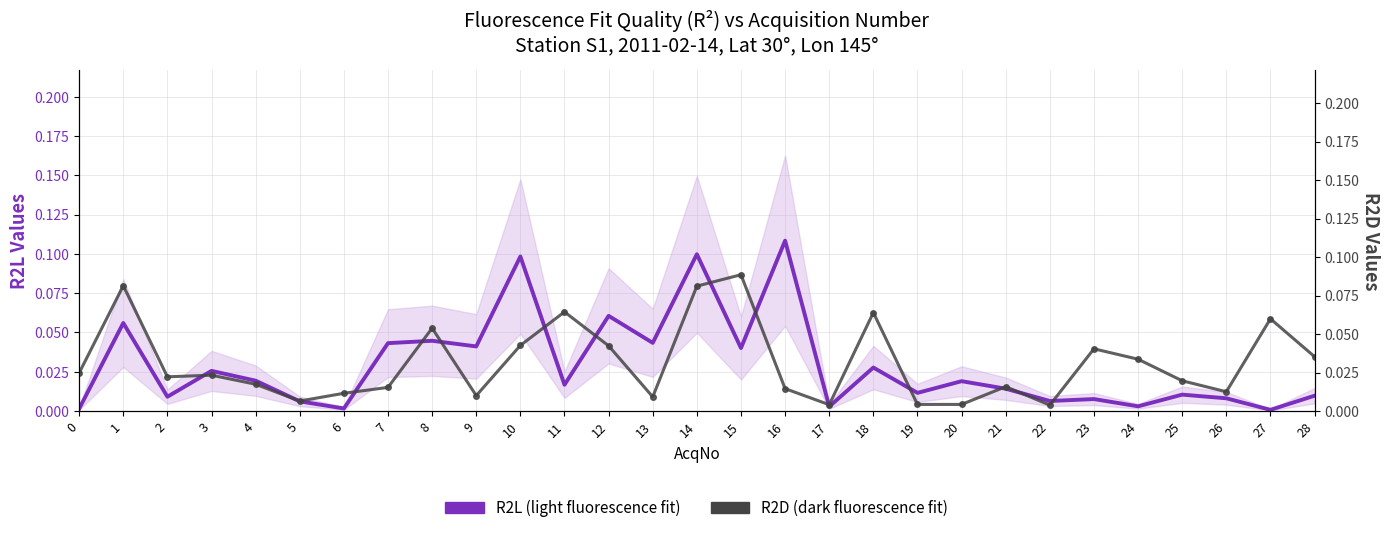

Which series ends up on top after the final intersection of R2L (light fluorescence fit) and R2D (dark fluorescence fit)?

R2D (dark fluorescence fit)